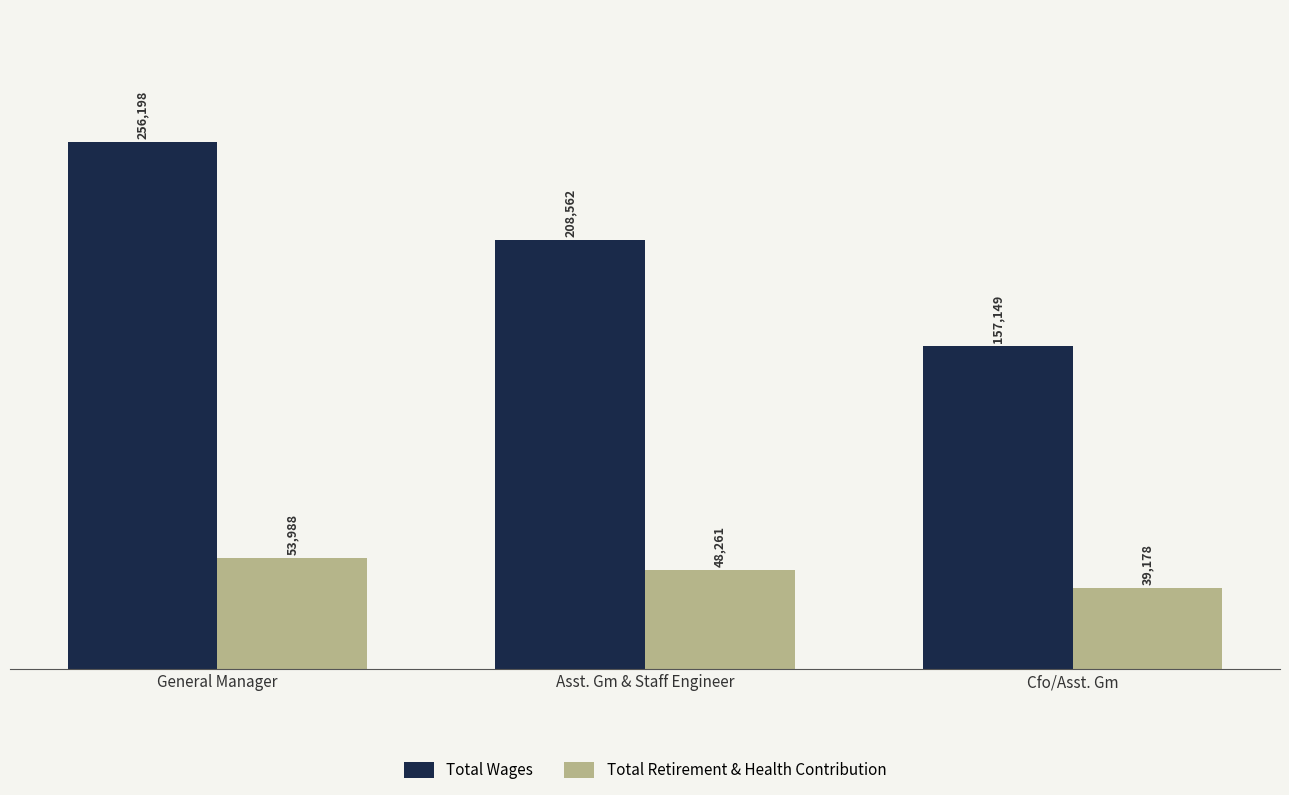

Reading left to right, extract all data points from this chart.

Total Wages: 256198	208562	157149
Total Retirement & Health Contribution: 53988	48261	39178